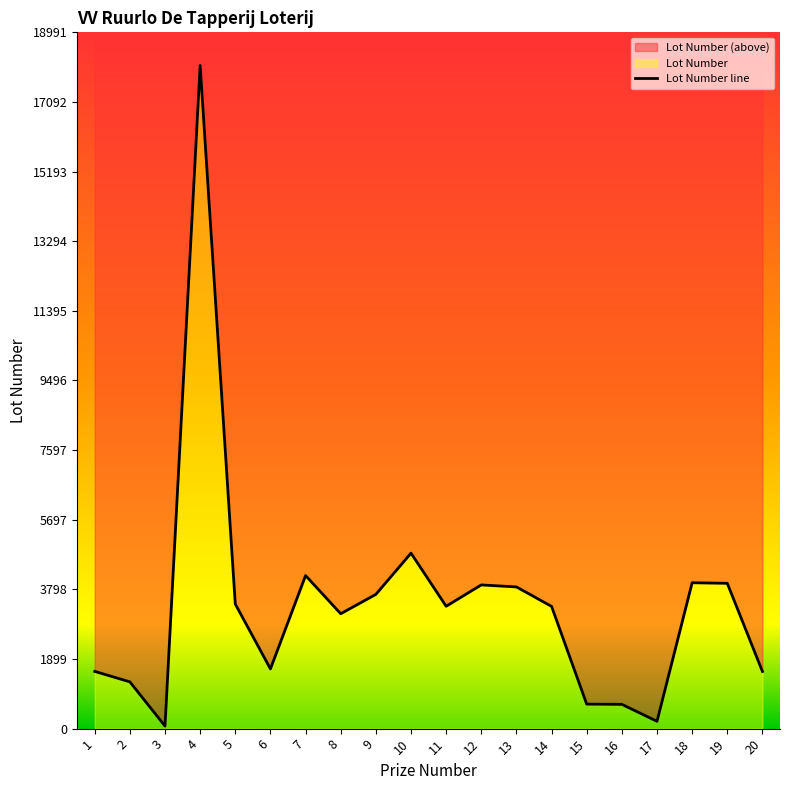

What is the difference between the maximum and minimum values?

18017